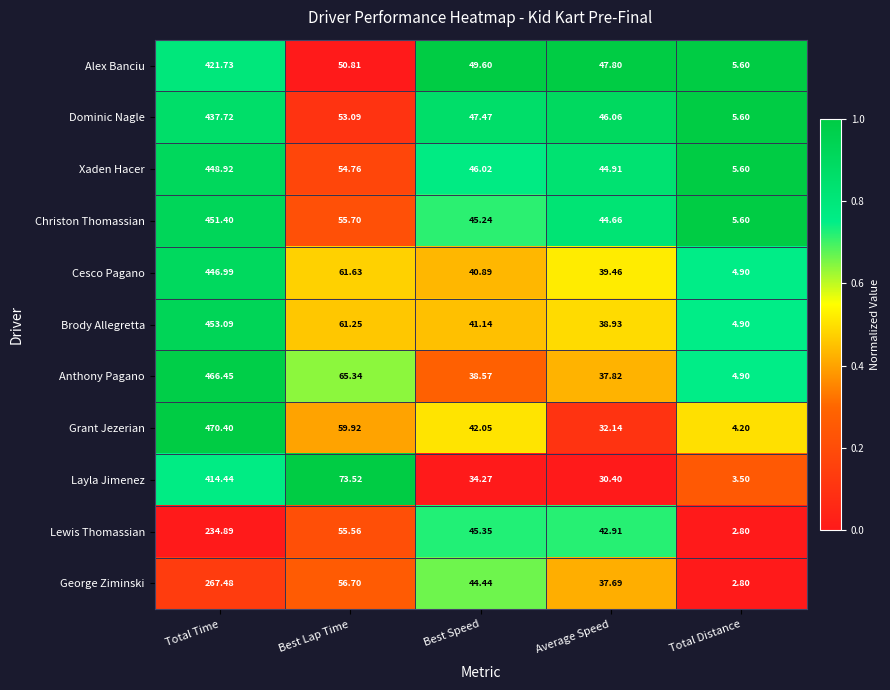

Which series has the largest range (max minus min)?

Grant Jezerian